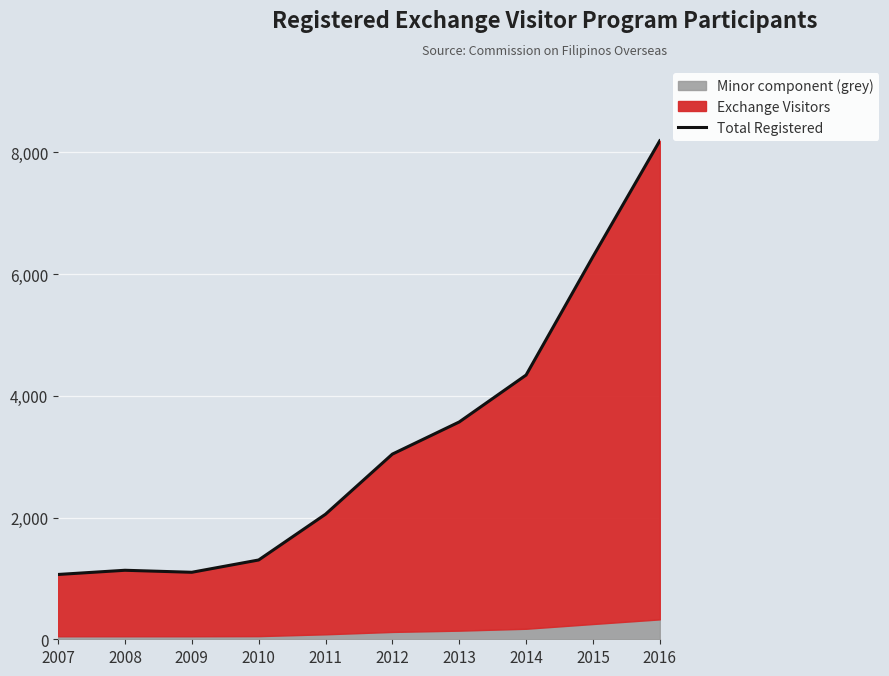

What is the smallest value displayed?

1065